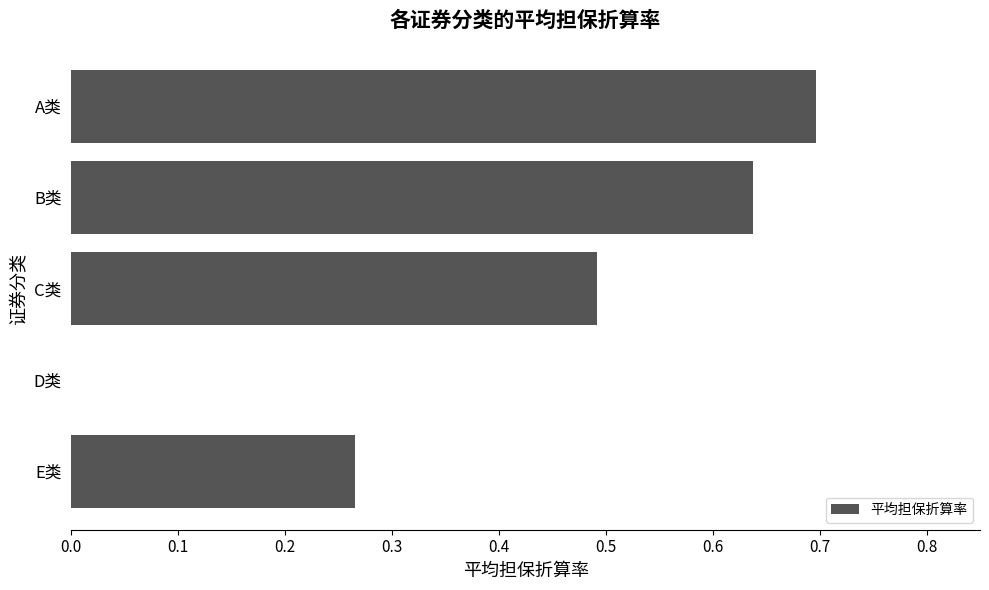

True or false: the data shows 0.0 at D类.

True